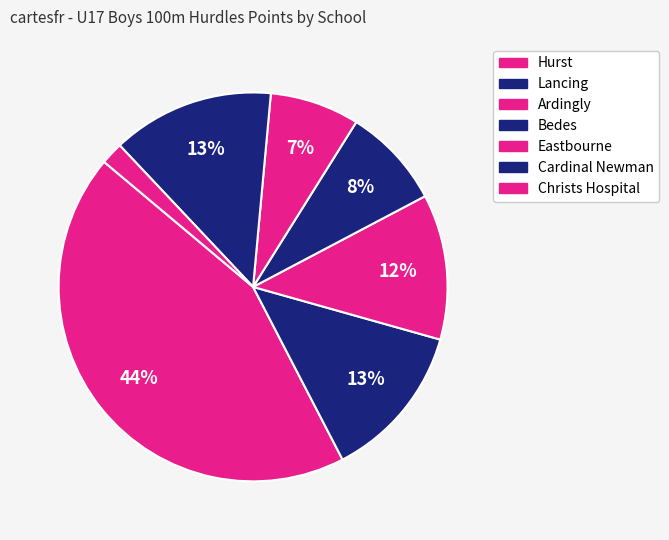

How many slices are in this pie chart?

7